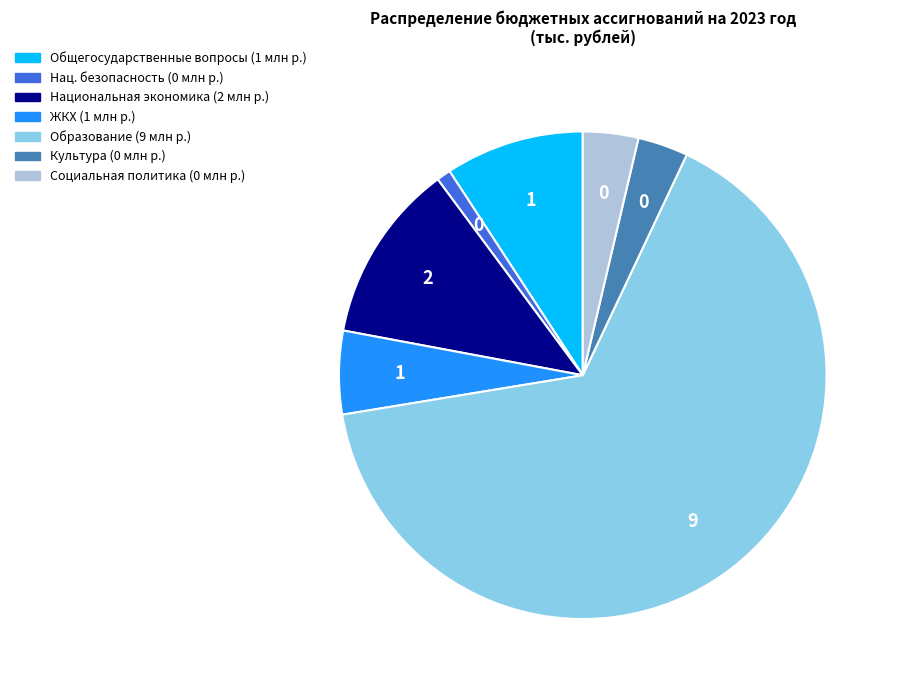

Is there a majority slice in this chart?

Yes